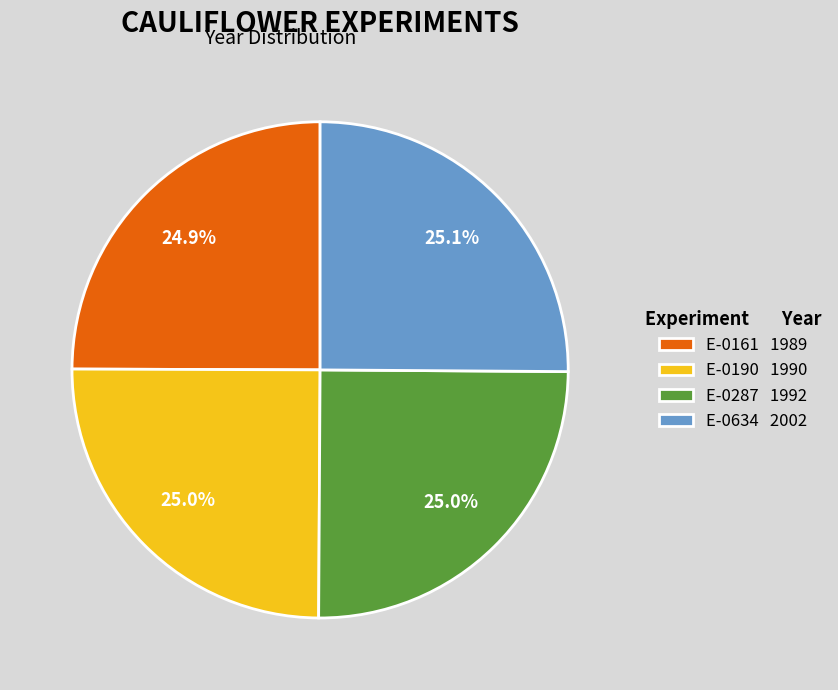

What is the ratio of the value at E-0161 to the value at E-0287?

1.0